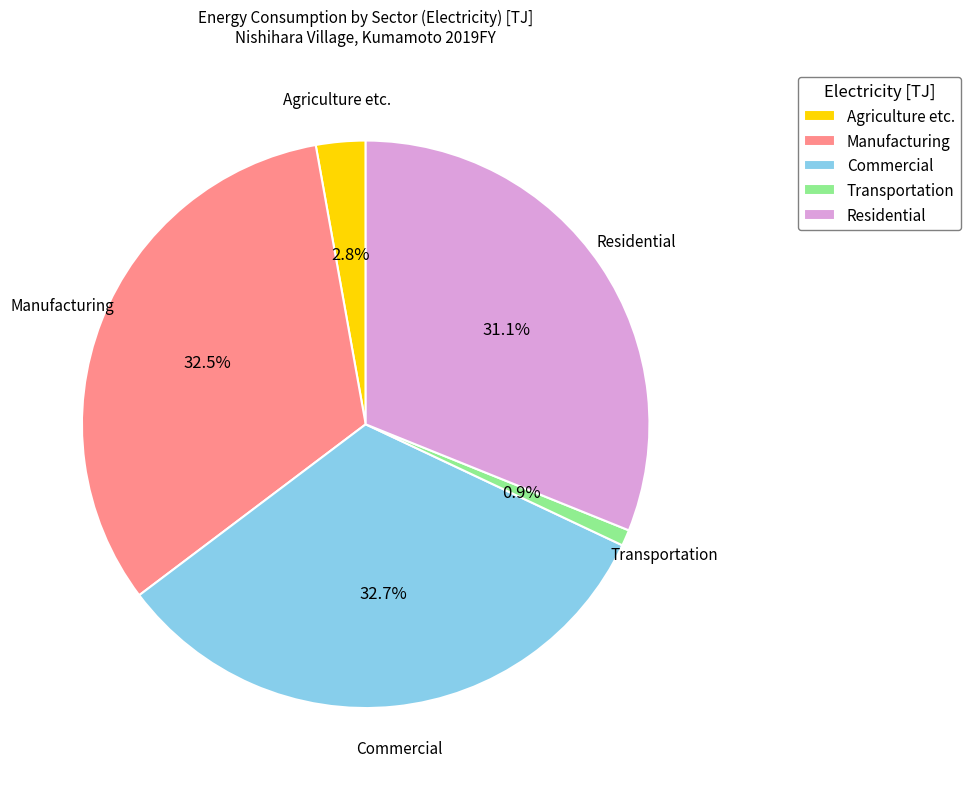

Which has a higher value, Agriculture etc. or Residential?

Residential